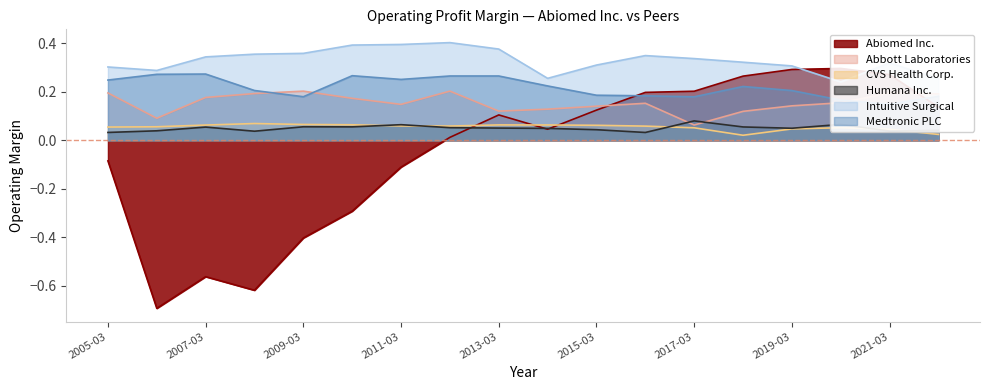

What are all the series names shown in the legend?

Abiomed Inc., Abbott Laboratories, CVS Health Corp., Humana Inc., Intuitive Surgical, Medtronic PLC